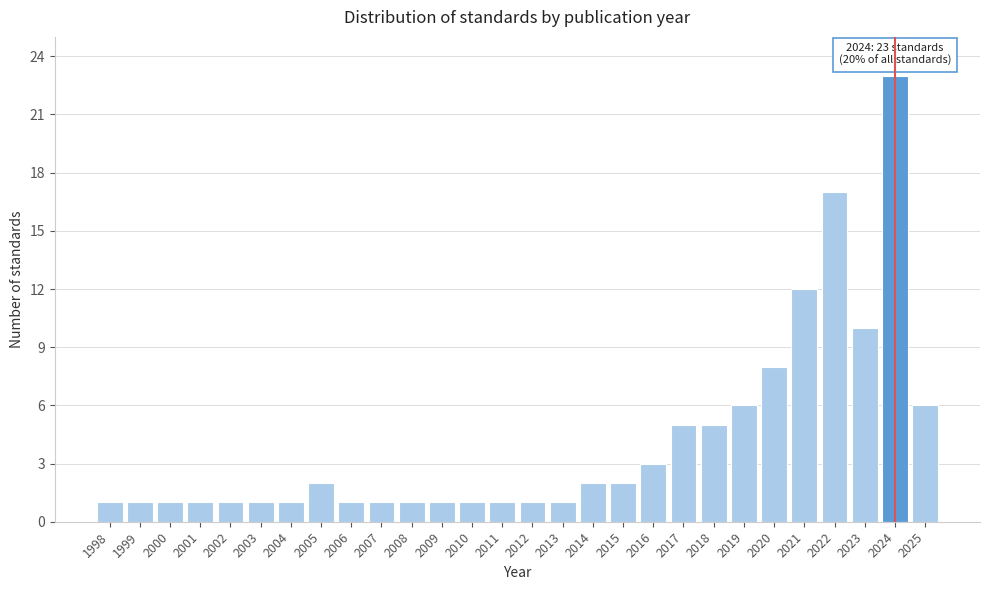

Reading left to right, what are all the values shown in this chart?

1998=1	1999=1	2000=1	2001=1	2002=1	2003=1	2004=1	2005=2	2006=1	2007=1	2008=1	2009=1	2010=1	2011=1	2012=1	2013=1	2014=2	2015=2	2016=3	2017=5	2018=5	2019=6	2020=8	2021=12	2022=17	2023=10	2024=23	2025=6